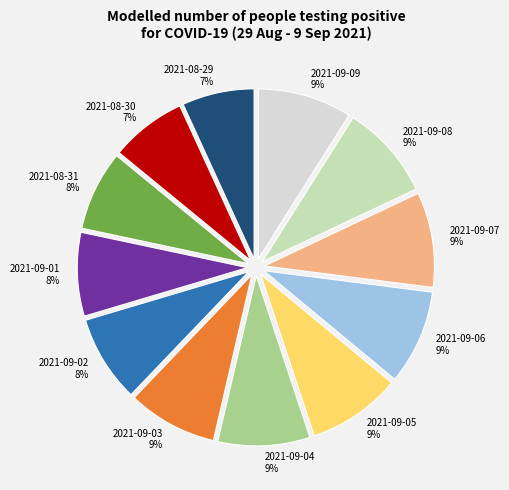

To the nearest percent, what percentage of the pie is 2021-09-01?

8%